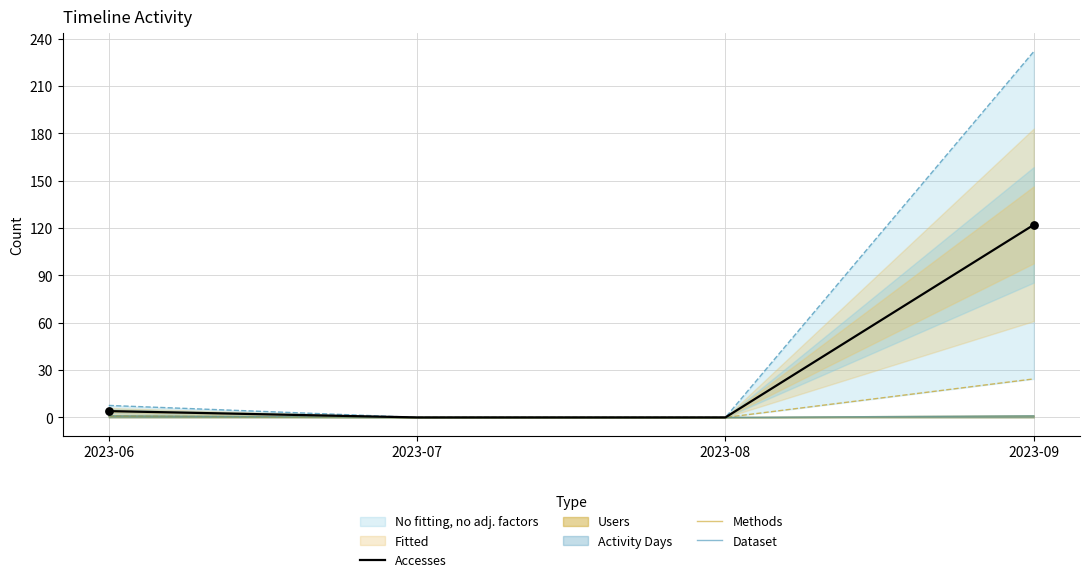

Is the value of Accesses at 2023-06 greater than the value of Methods at 2023-08?

Yes